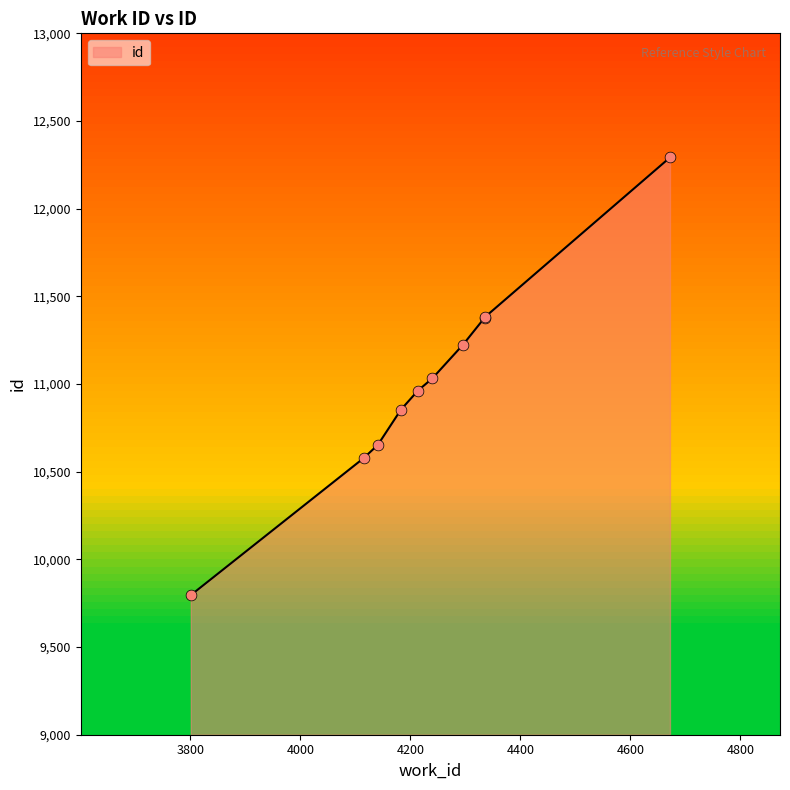

Which has a higher value, 3801 or 4296?

4296